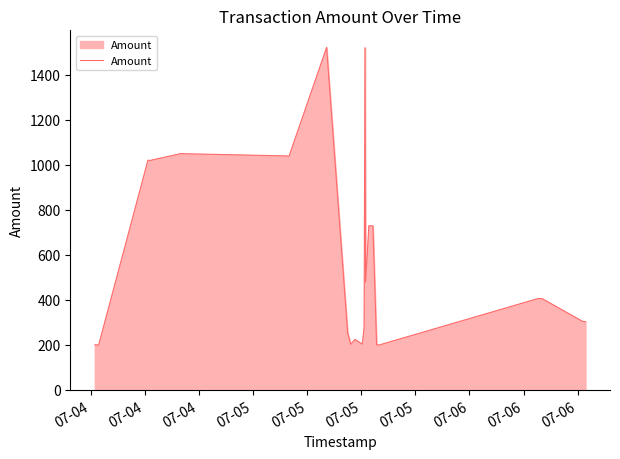

What is the minimum value shown in the chart?

199